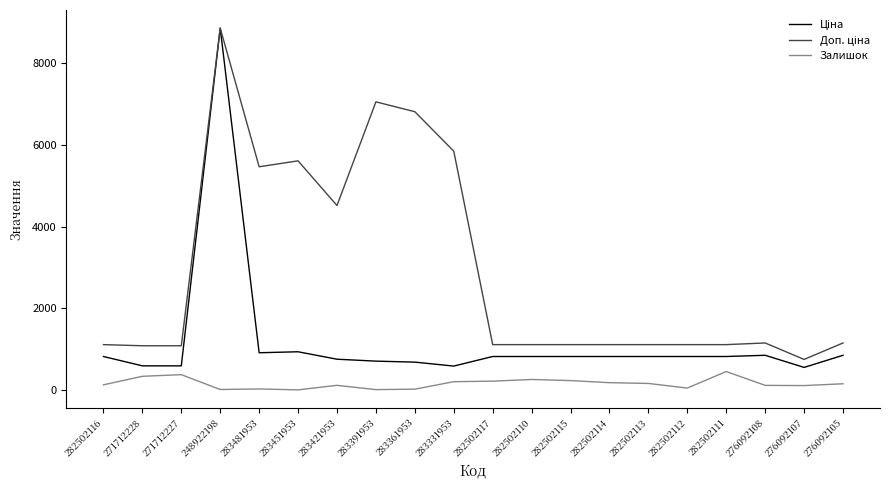

What is the minimum value for Залишок?

2.0